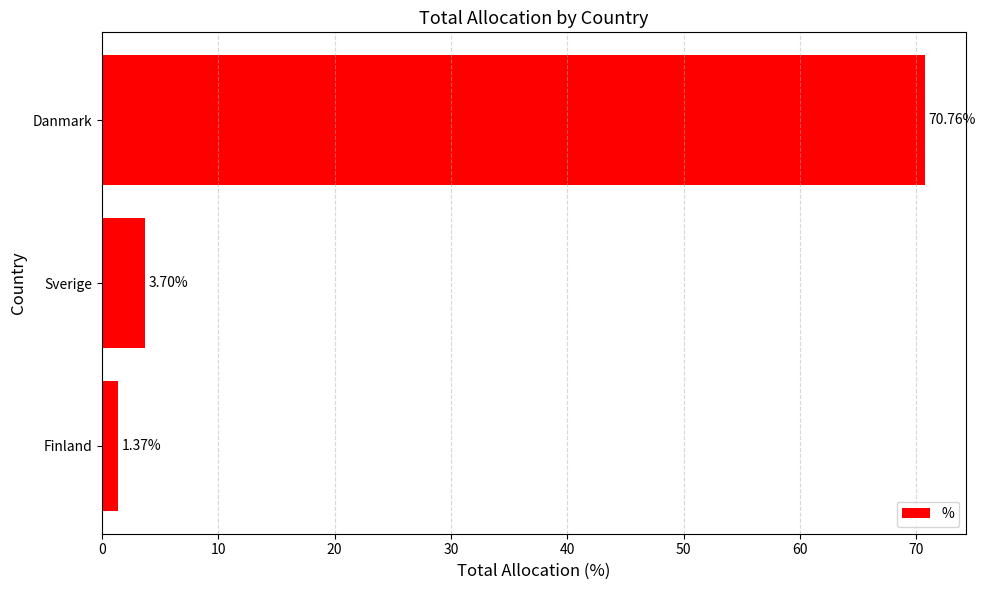

Rank the categories by value from highest to lowest.

Danmark, Sverige, Finland